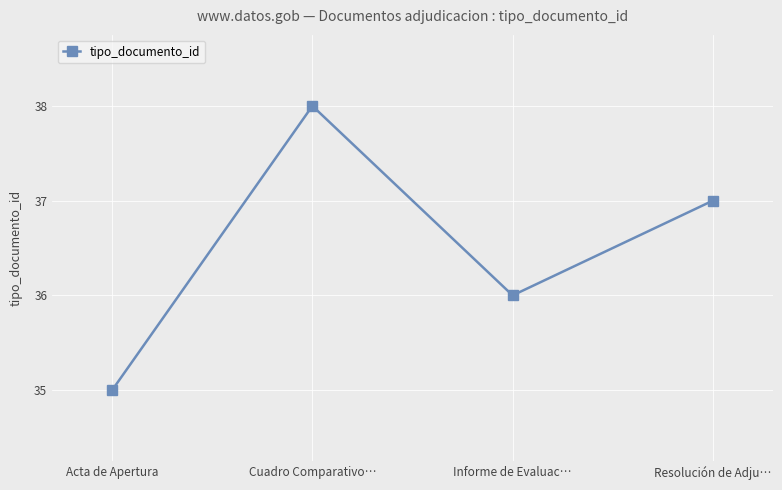

What is the difference between the second highest and second lowest values?

1